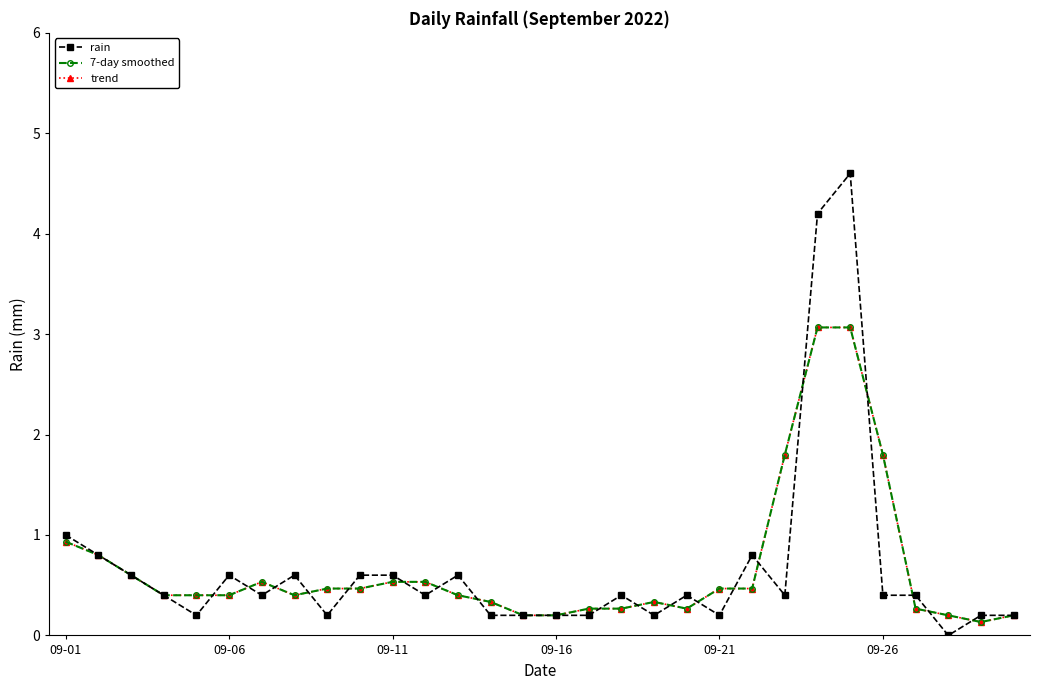

Where is rain nearest to the value 2?

09-01